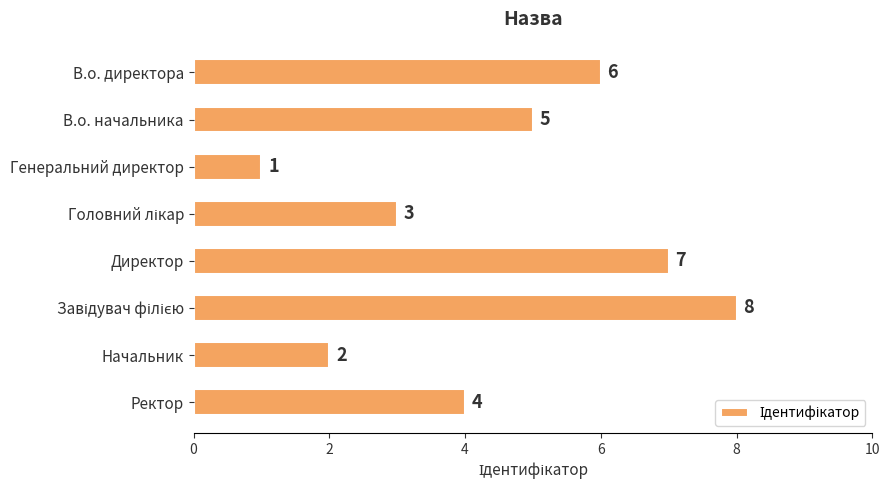

What is the label of the 6th bar from the bottom?

Генеральний директор